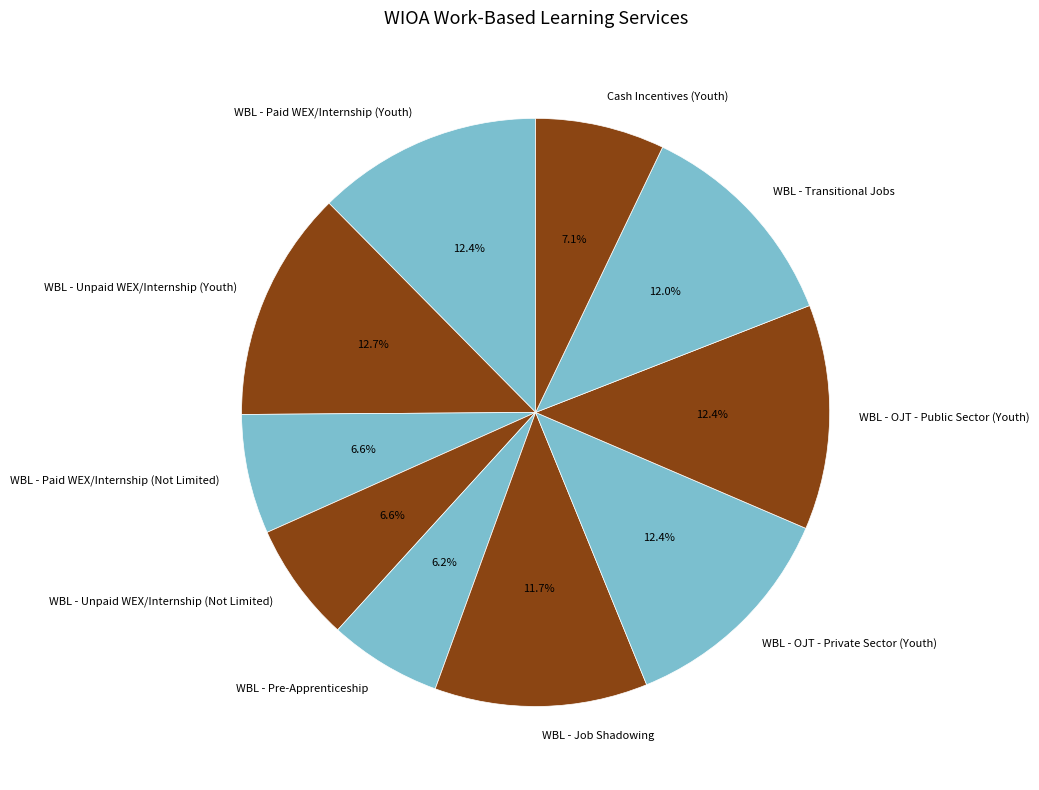

How many slices are in this pie chart?

10